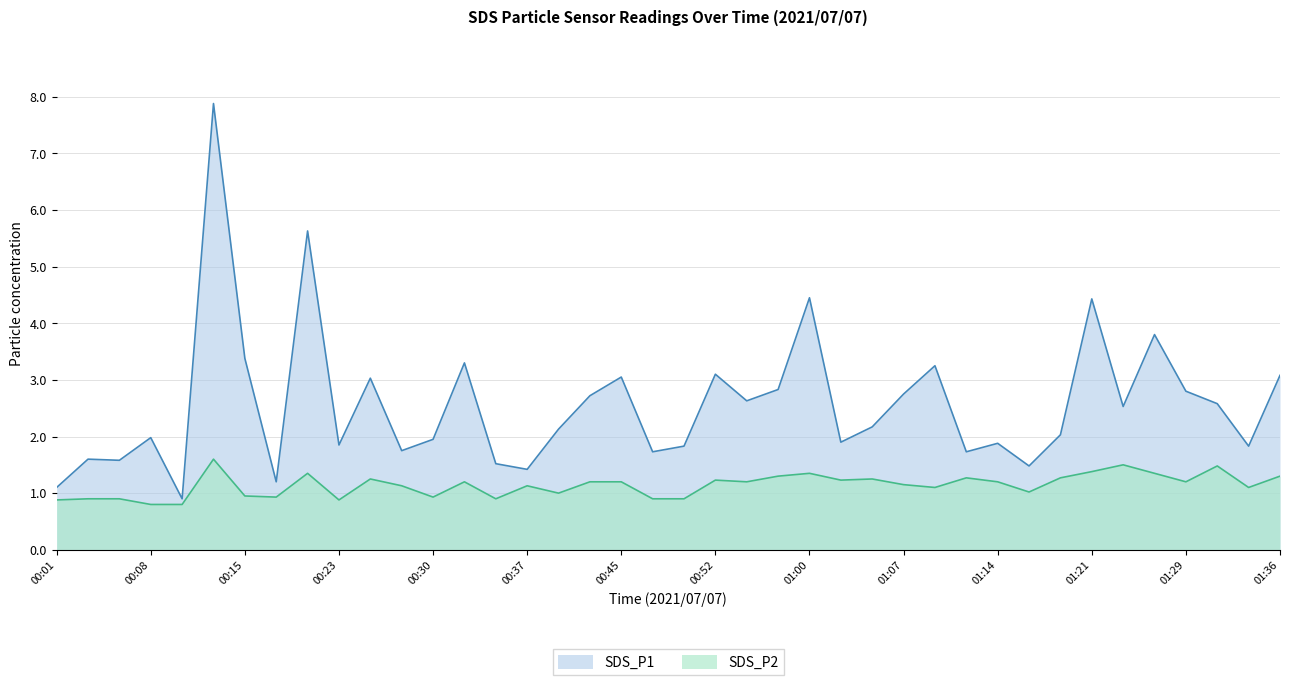

Which has a higher value, 00:08 or 01:29?

01:29